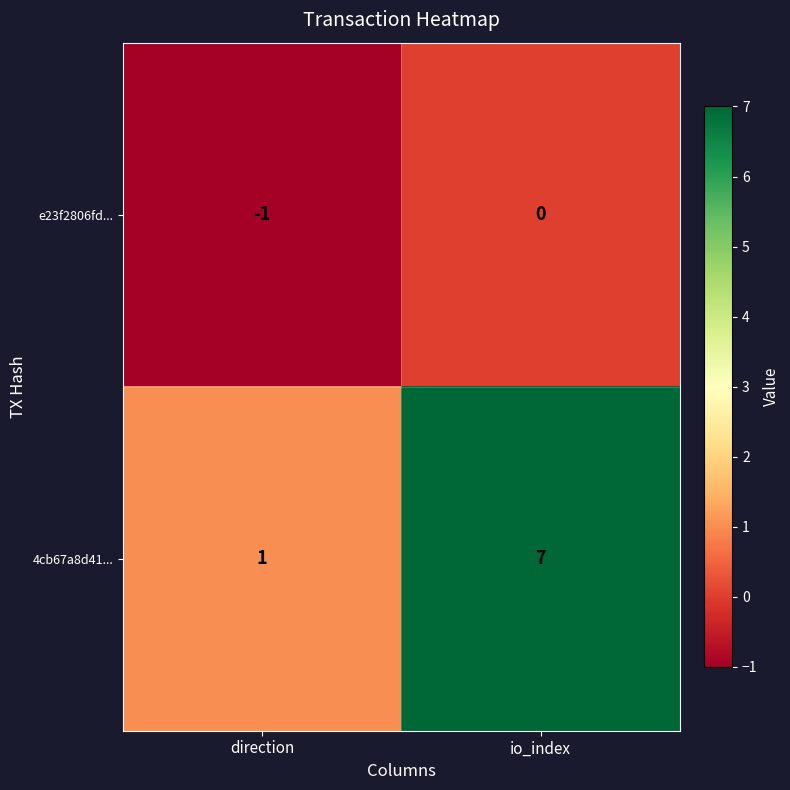

Which category has the lowest value across all series?

direction